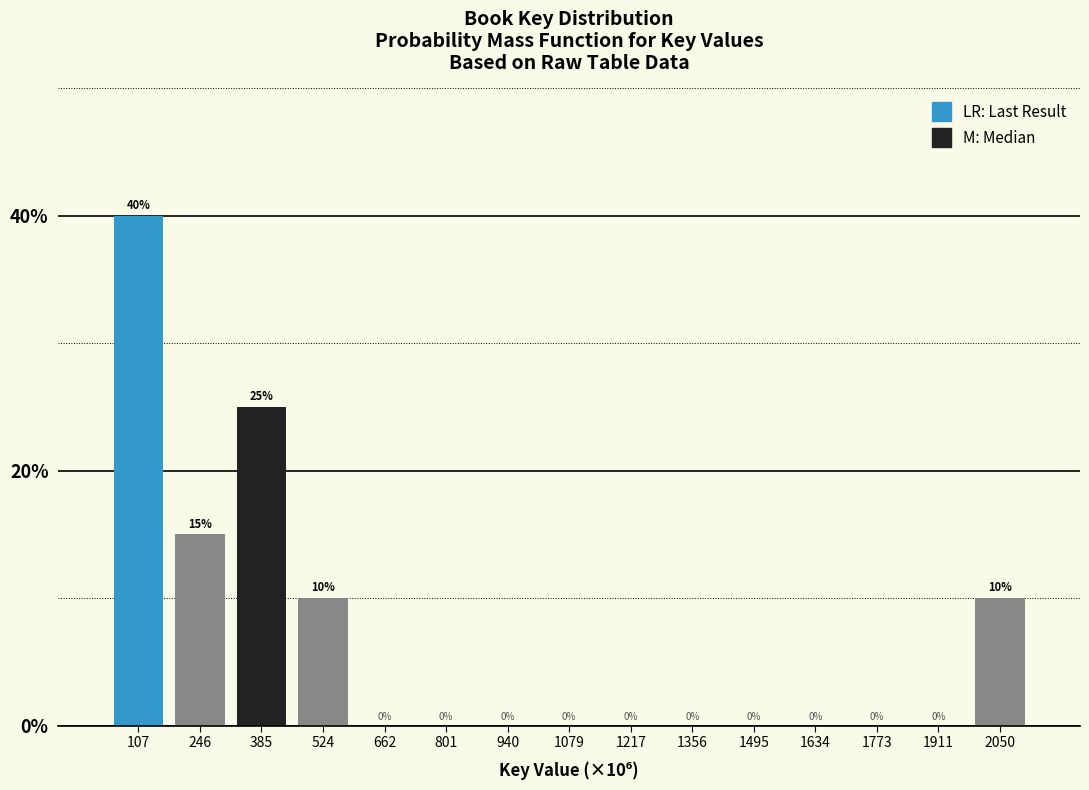

Reading left to right, list all the values displayed in this chart.

107=40	246=15	385=25	524=10	662=0	801=0	940=0	1079=0	1217=0	1356=0	1495=0	1634=0	1773=0	1911=0	2050=10